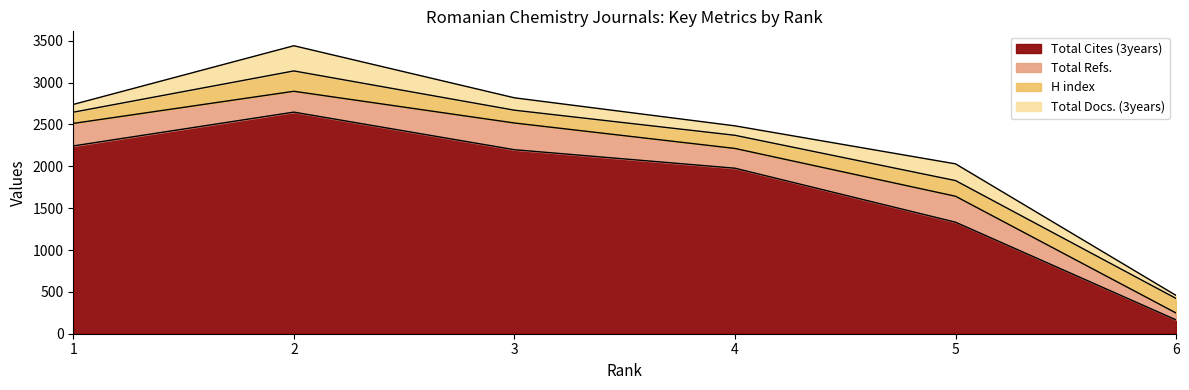

How many times do H index and Total Cites (3years) cross each other?

1